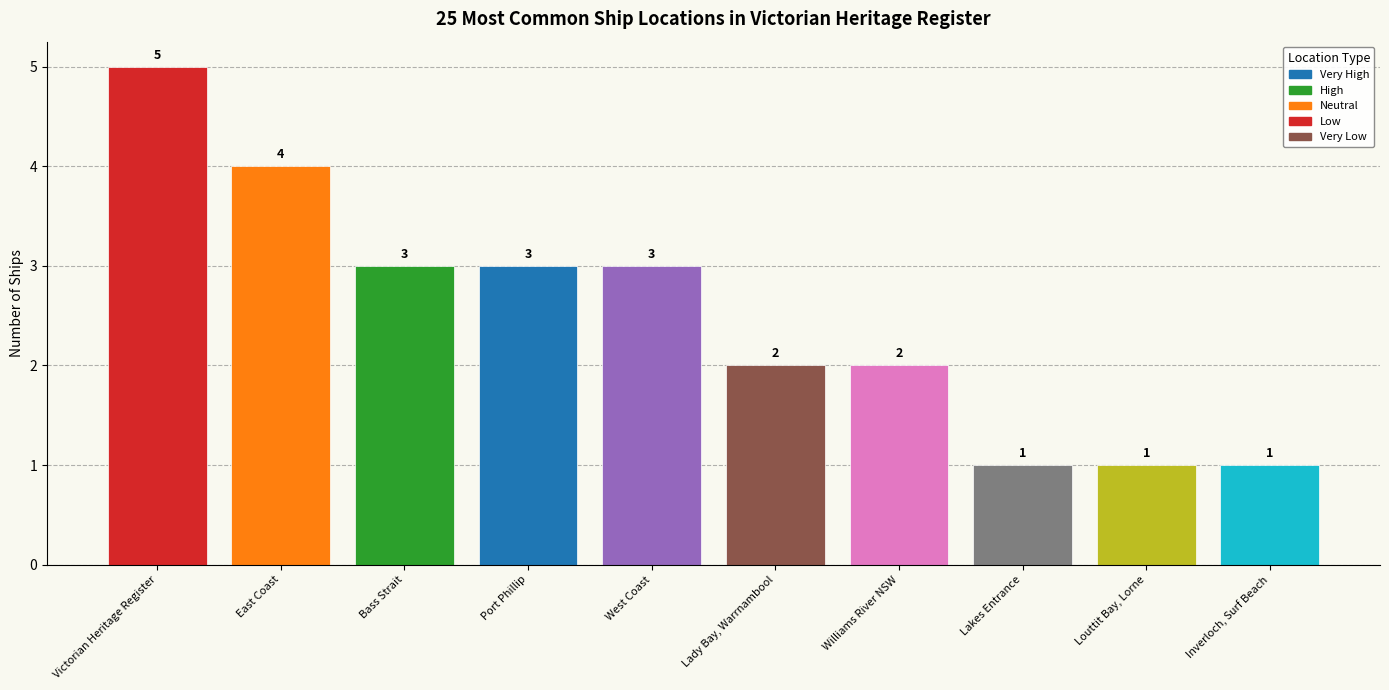

What is the change in value from East Coast to Port Phillip?

-1